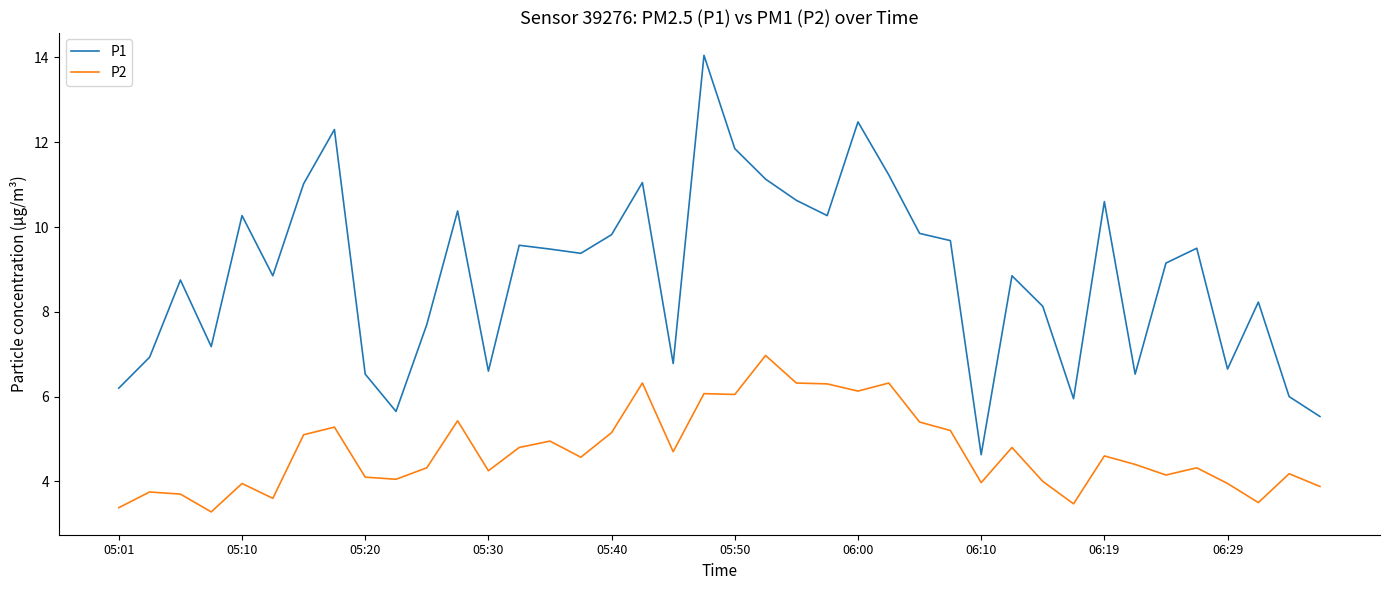

Which series has the largest range (max minus min)?

P1